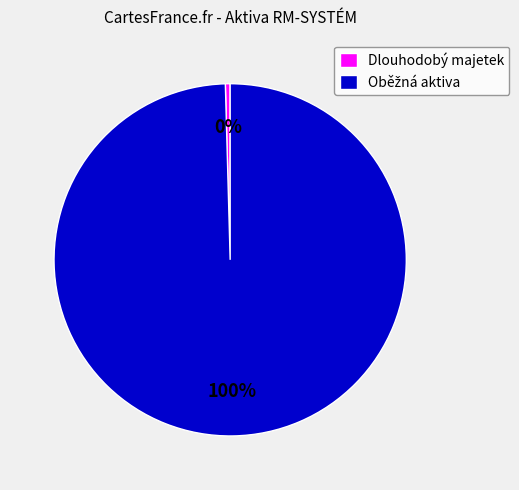

Does Dlouhodobý majetek represent more than half of the total?

No